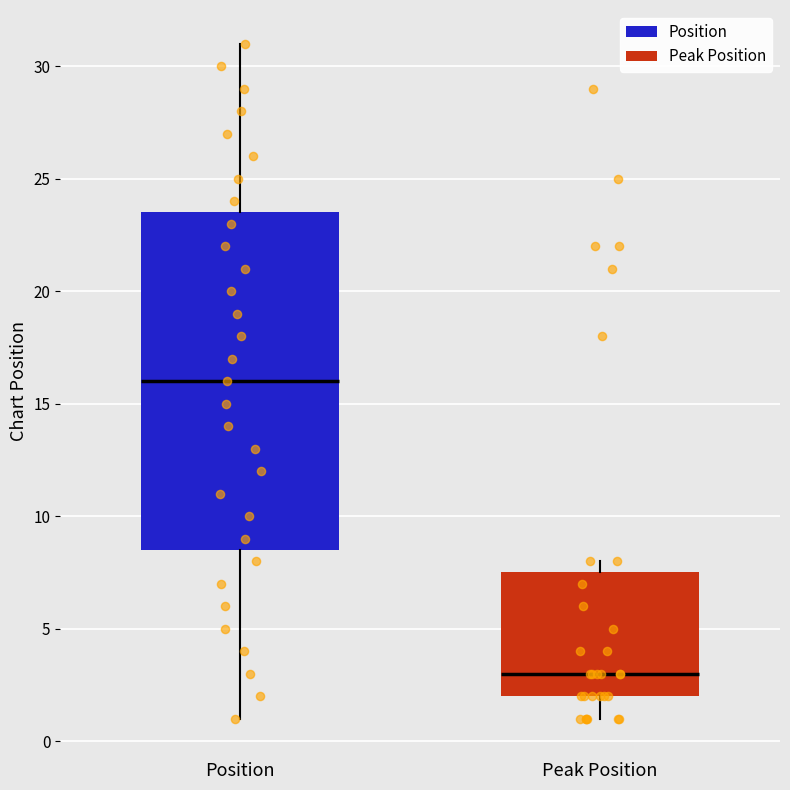

Reading left to right, transcribe this box plot: for each box, give where its median line is, the range the box spans, and where its two whiskers end, as read against the y-axis. The values are not printed on the chart, so give them approximately, as read against the axis.

Position: median 16.0, box 8.5 to 23.5, whiskers 1.0 to 31.0
Peak Position: median 3.0, box 2.0 to 7.5, whiskers 1.0 to 8.0